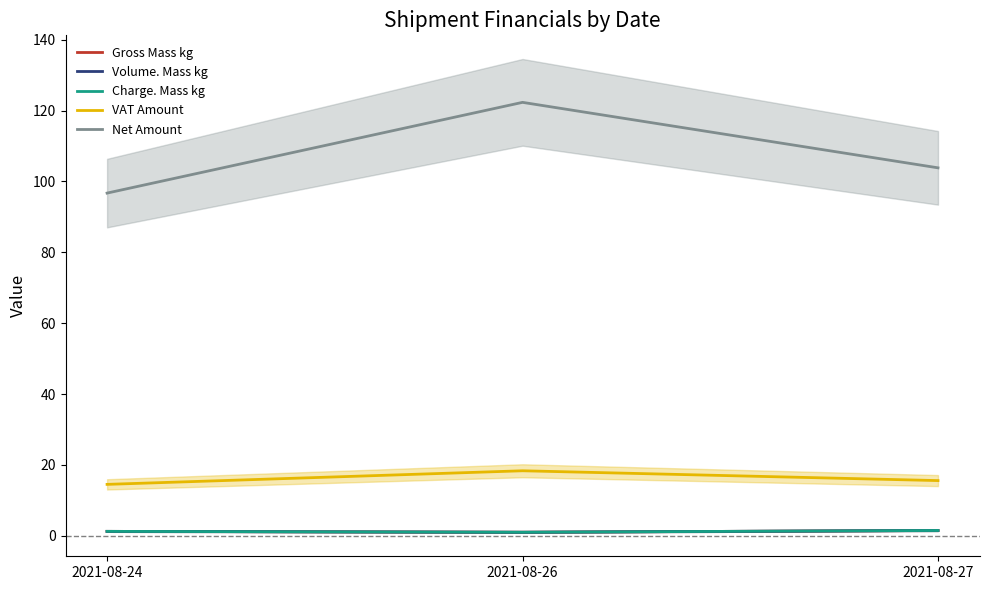

Which series changed the most between 2021-08-24 and 2021-08-26?

Net Amount